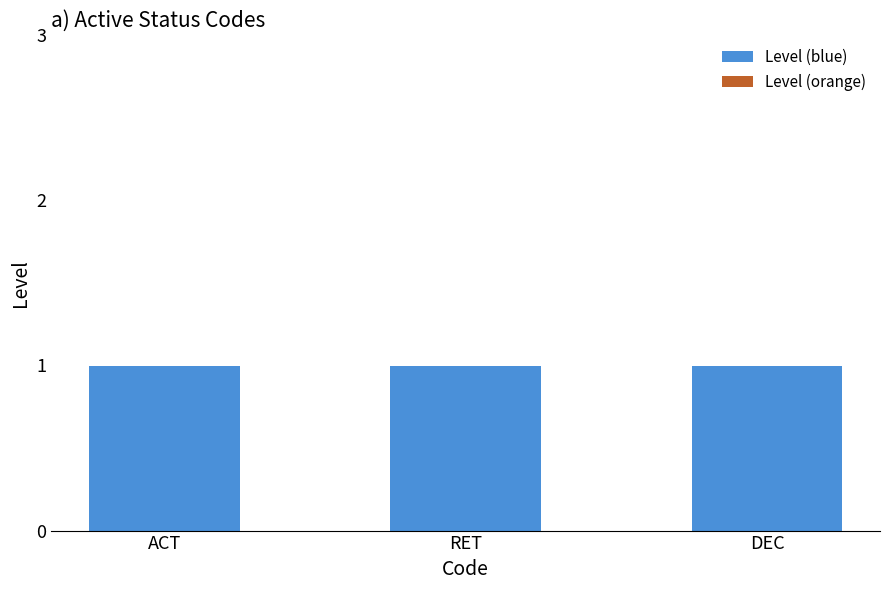

What is the label of the 2nd bar from the right?

RET